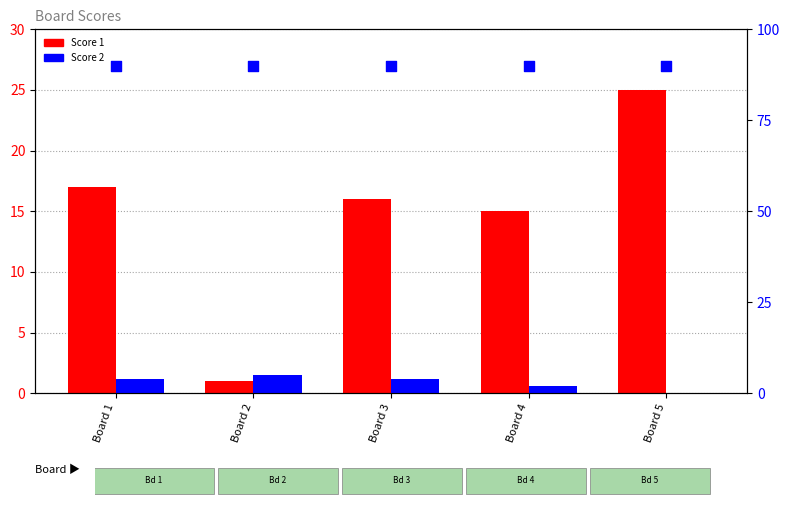

At which category is the sum across all series the highest?

Board 5